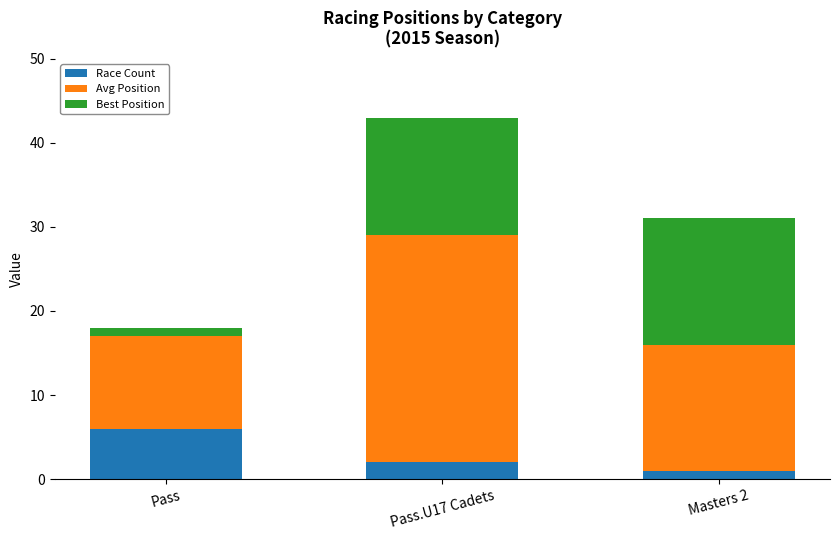

Reading right to left, transcribe the values for Race Count.

Masters 2=1	Pass.U17 Cadets=2	Pass=6